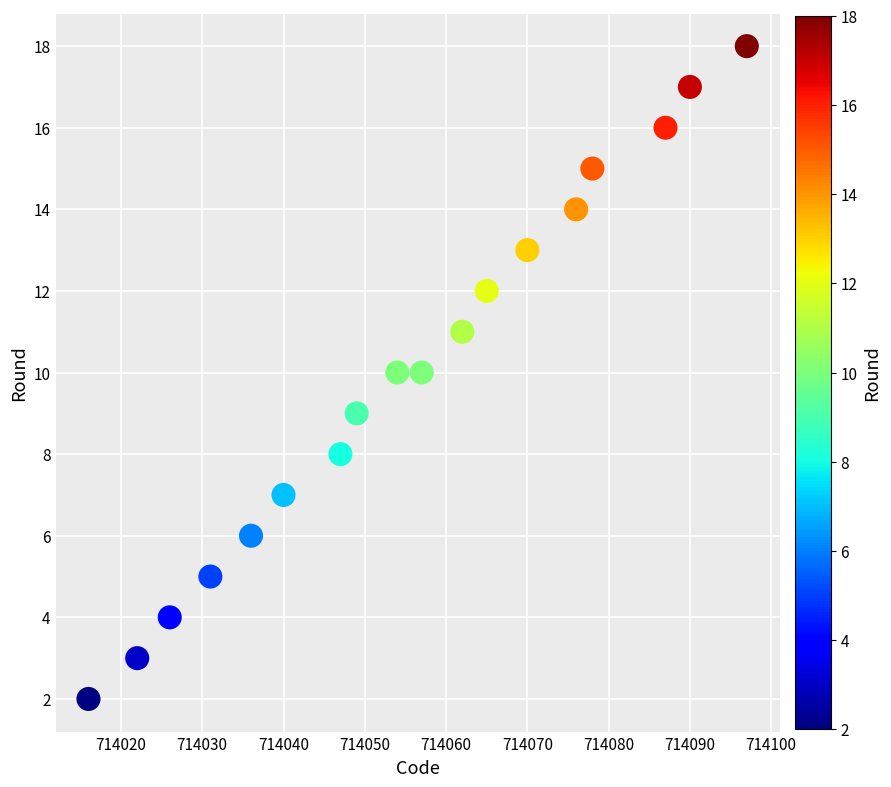

What is the range of Y values (max minus min)?

16